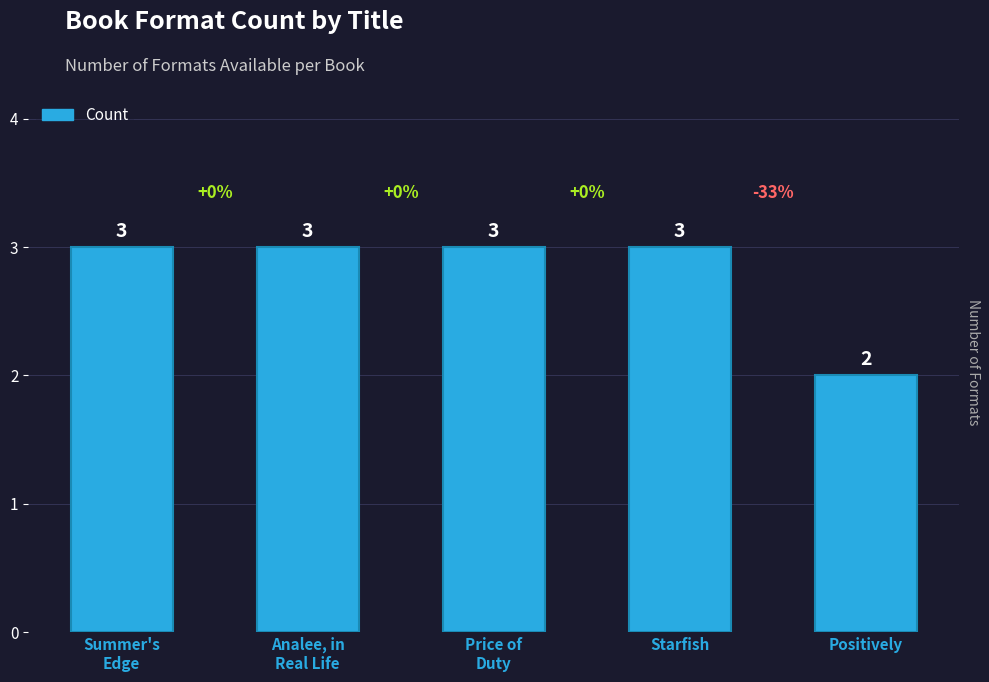

What is the sum of all values?

14